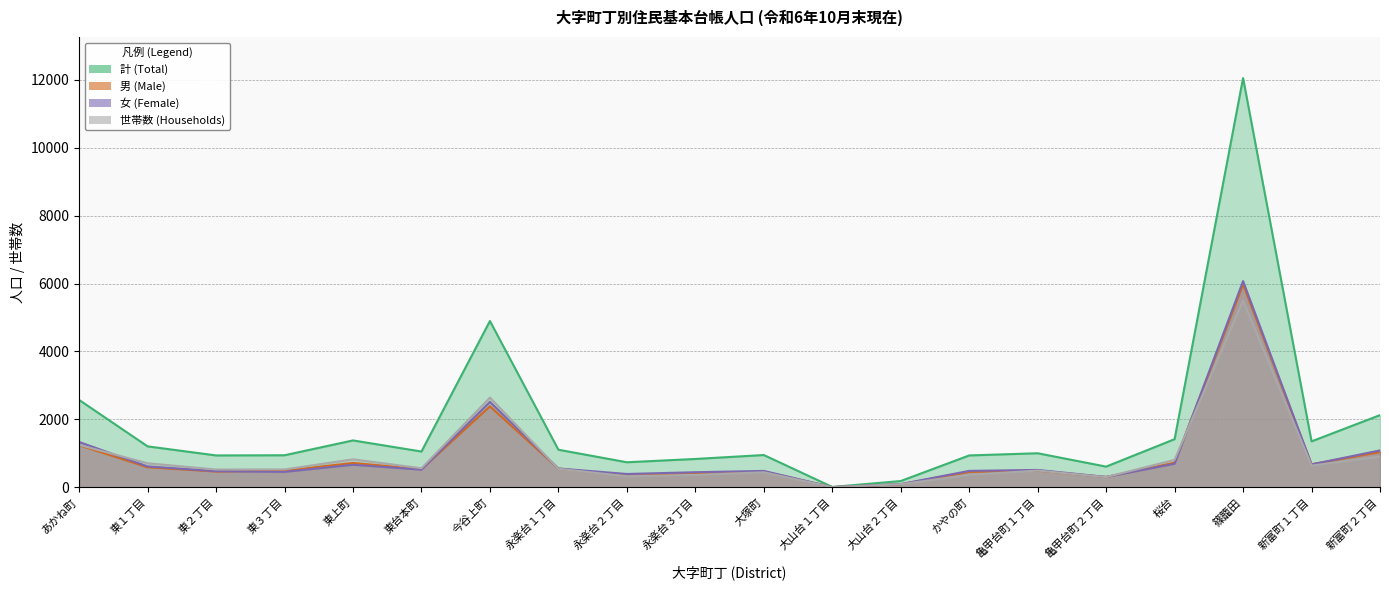

True or false: 世帯数 (Households) and 計 (Total) cross at least once.

False